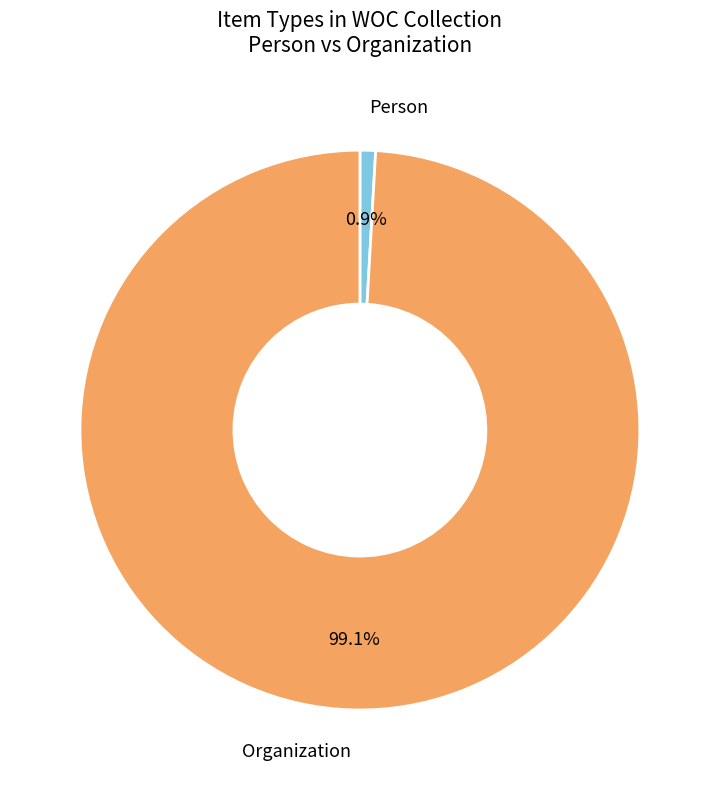

Does any single category account for the majority?

Yes